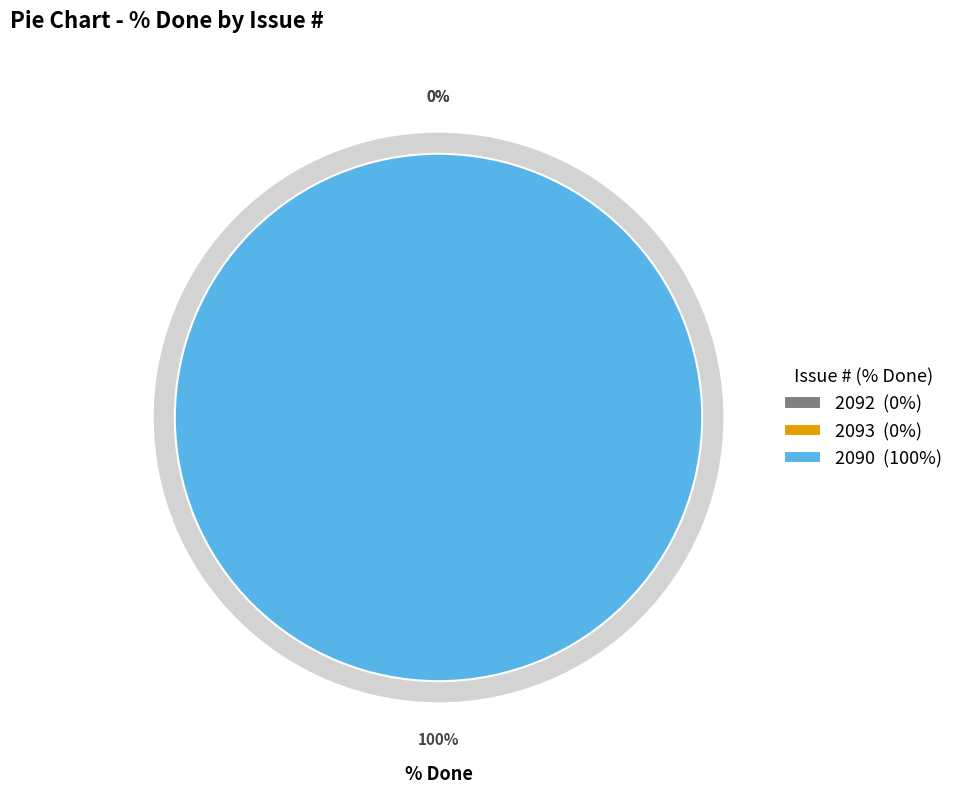

The 2093 slice represents 8% of the pie. True or false?

False